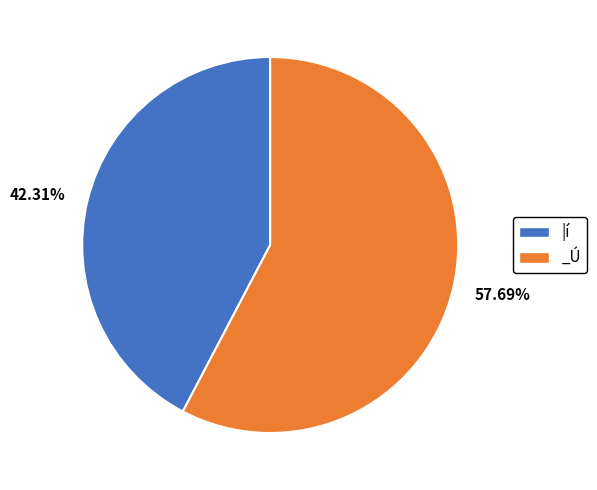

How much of the chart is everything except _Ú?

42.3%